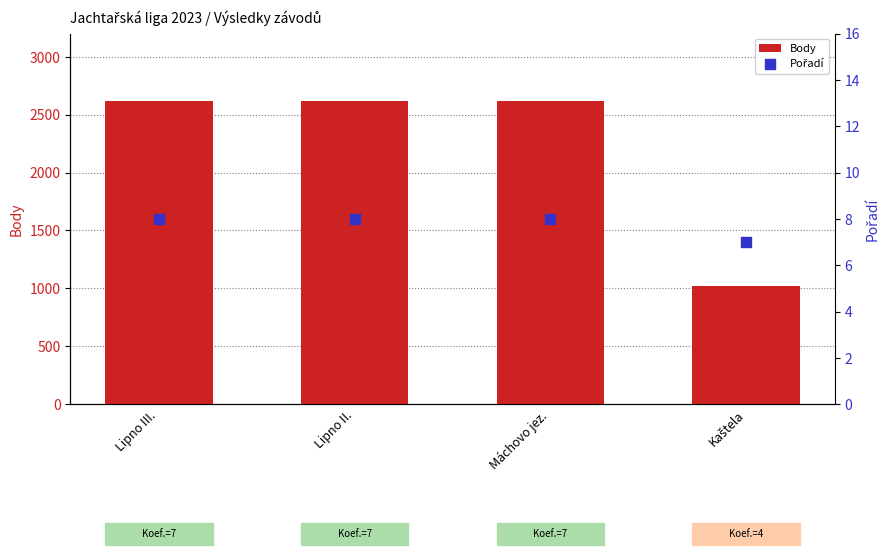

At which category is the sum across all series the highest?

Lipno III.